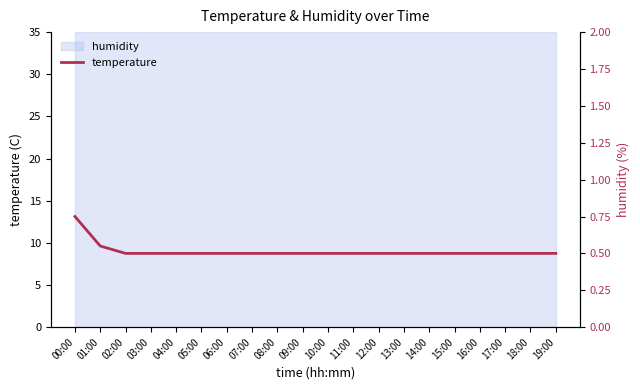

Rank the categories by value from lowest to highest.

02:00, 03:00, 04:00, 05:00, 06:00, 07:00, 08:00, 09:00, 10:00, 11:00, 12:00, 13:00, 14:00, 15:00, 16:00, 17:00, 18:00, 19:00, 01:00, 00:00